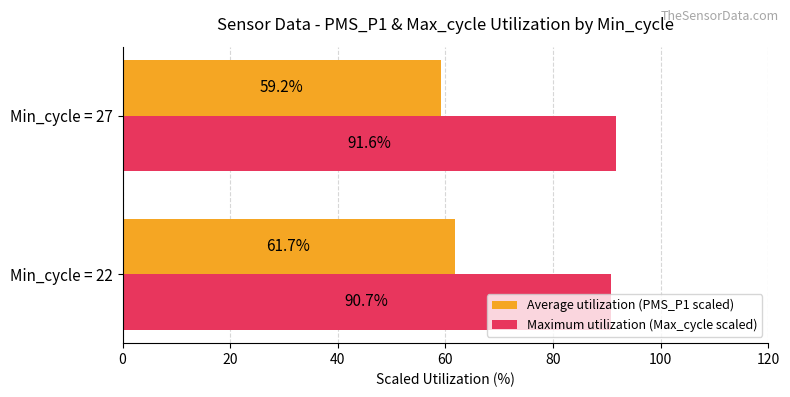

Which series has the largest range (max minus min)?

Average utilization (PMS_P1 scaled)